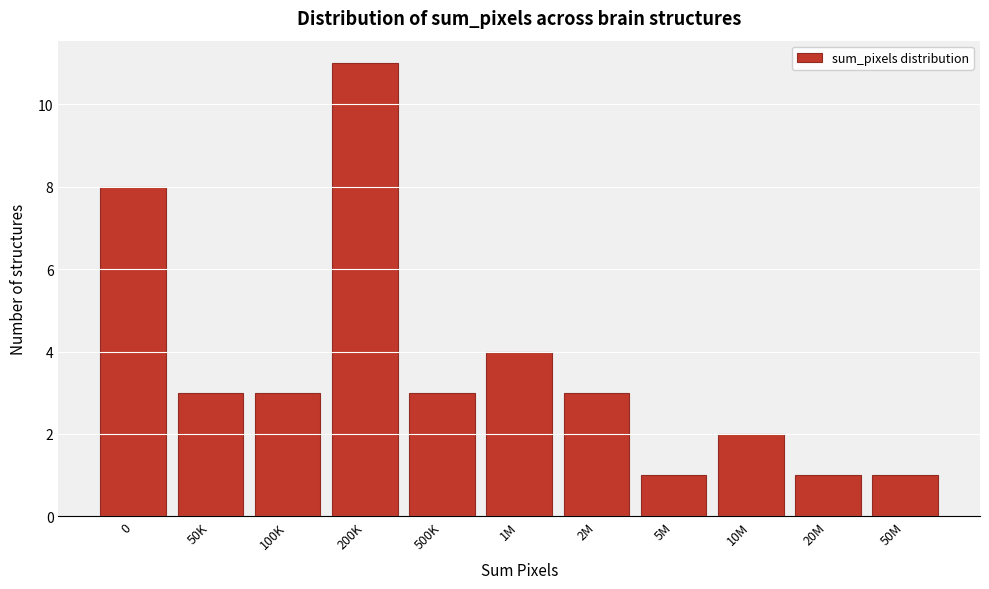

Reading left to right, transcribe all the data shown in this chart.

8	3	3	11	3	4	3	1	2	1	1